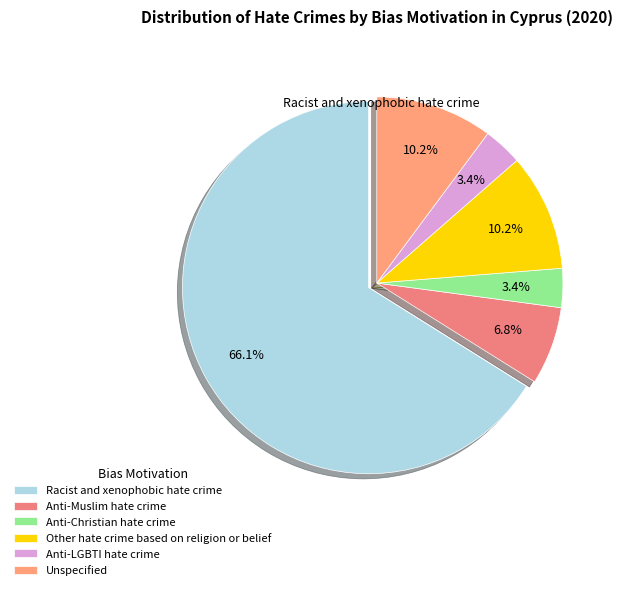

To the nearest percent, what portion does Other hate crime based on religion or belief represent?

10%